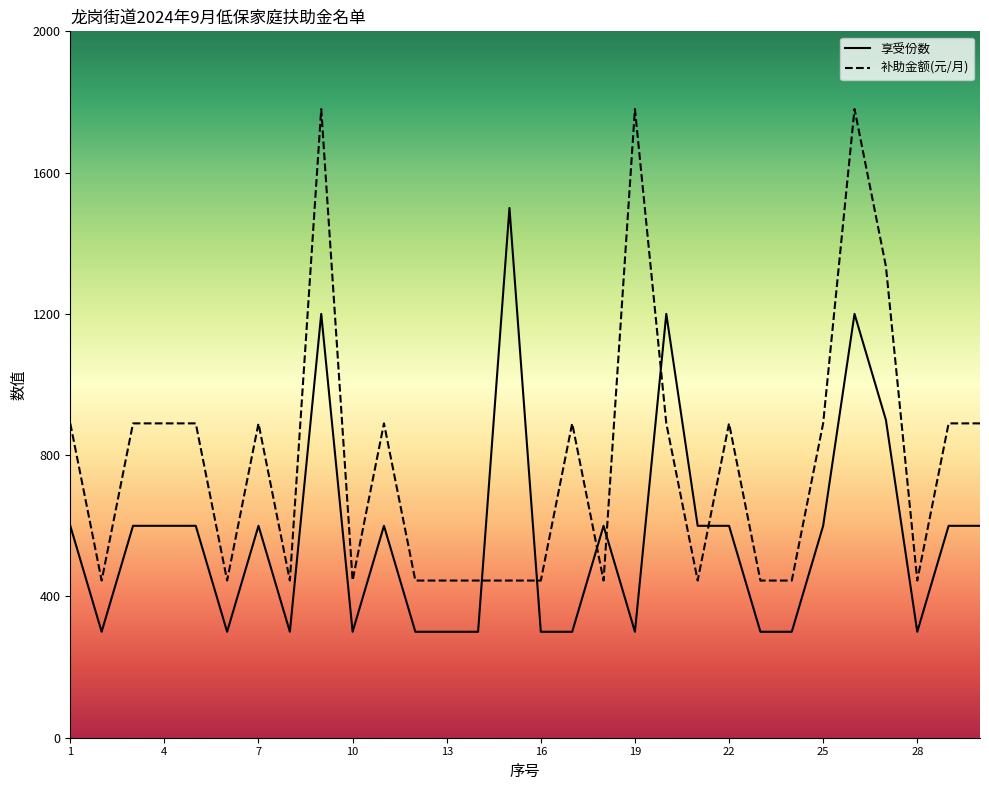

How many times do 享受份数 and 补助金额(元/月) cross each other?

6